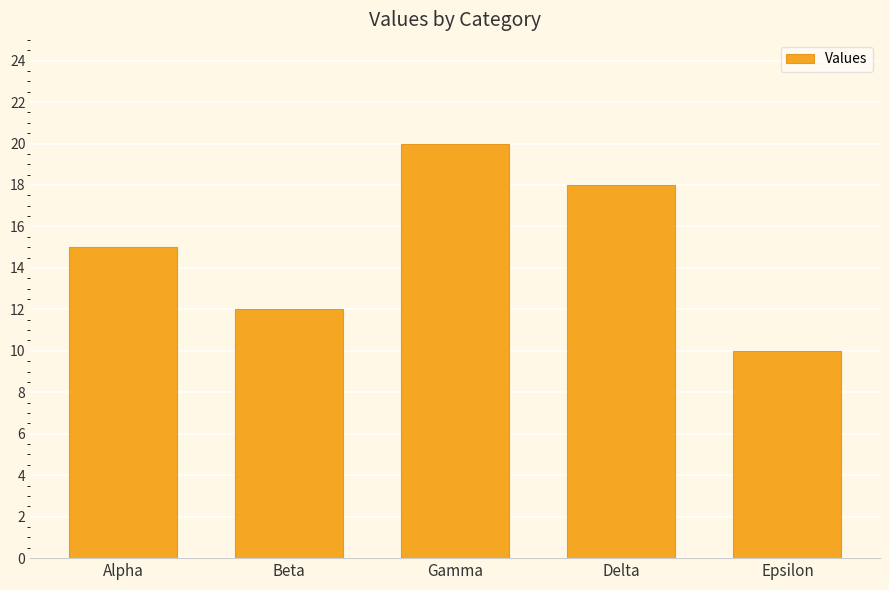

What is the sum of all values?

75